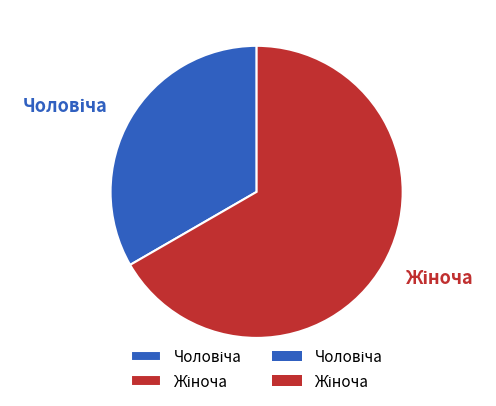

Is there a majority slice in this chart?

Yes